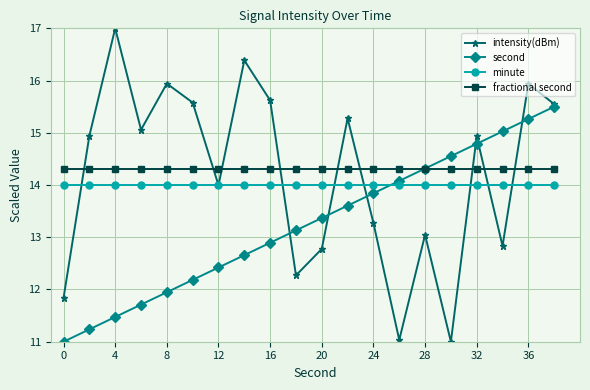

Rank the series by their maximum value, from highest to lowest.

intensity(dBm), second, fractional second, minute